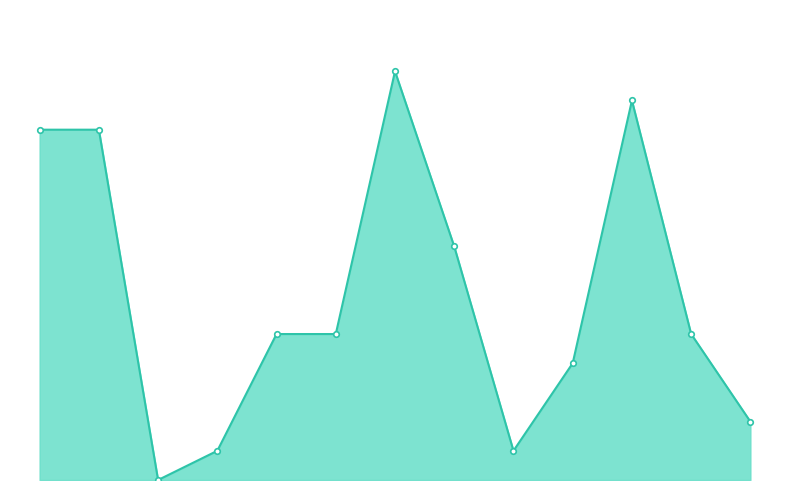

What is the label of the 6th point from the right?

12